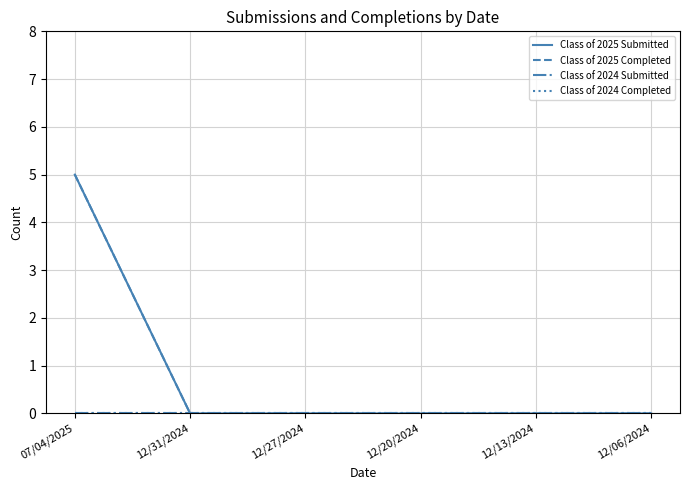

Does the chart have visible grid lines?

Yes